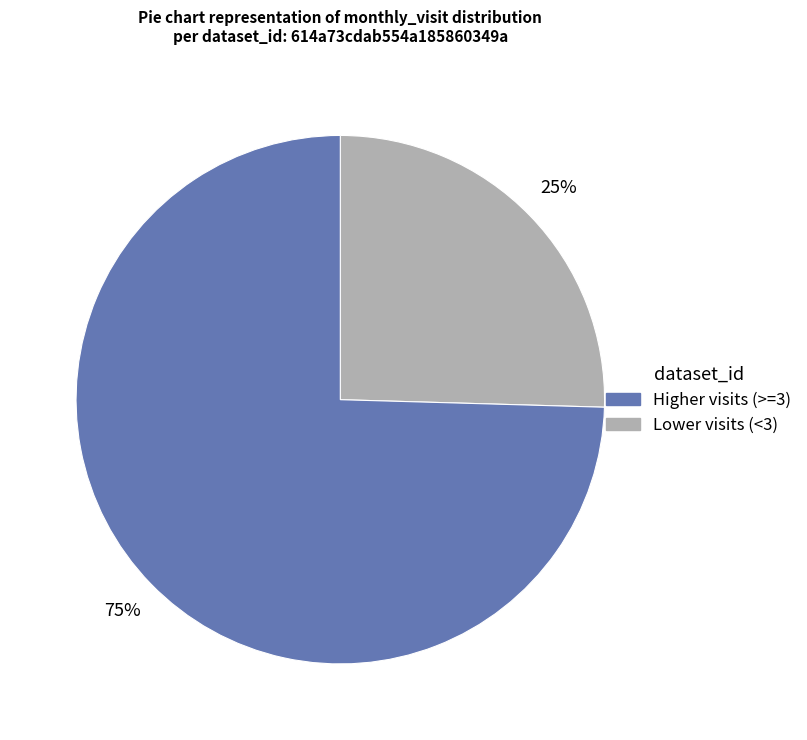

Does any single category account for the majority?

Yes